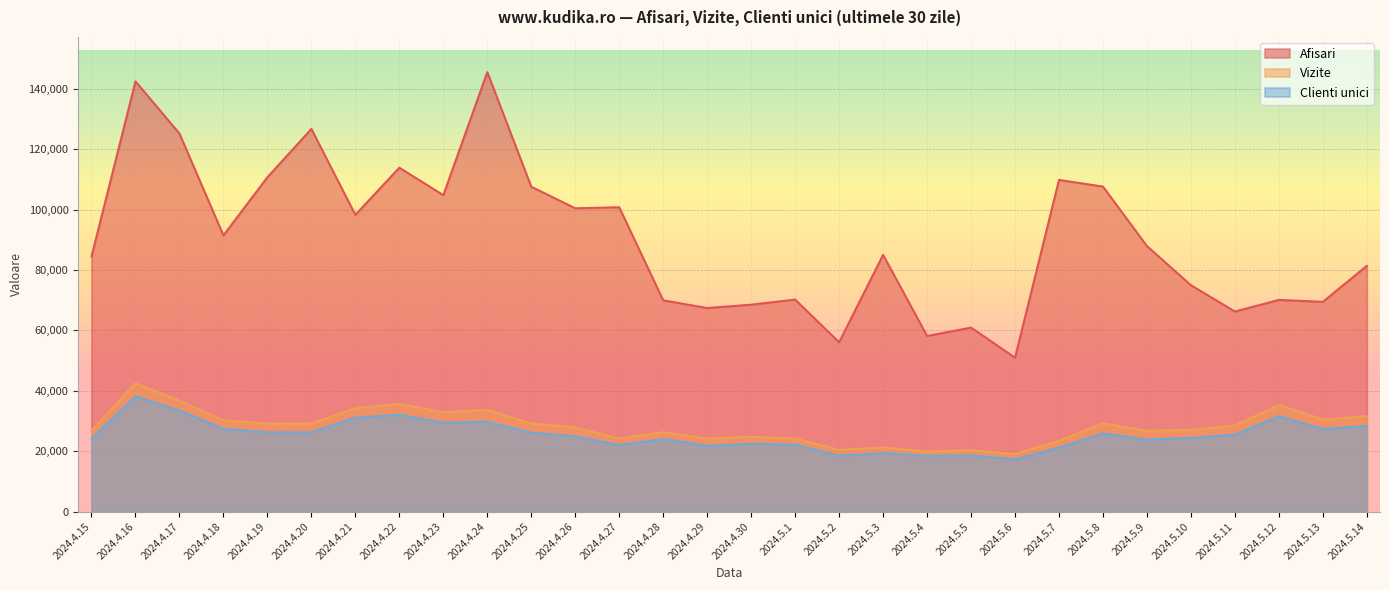

Which series changed the most between 2024.4.29 and 2024.5.8?

Afisari